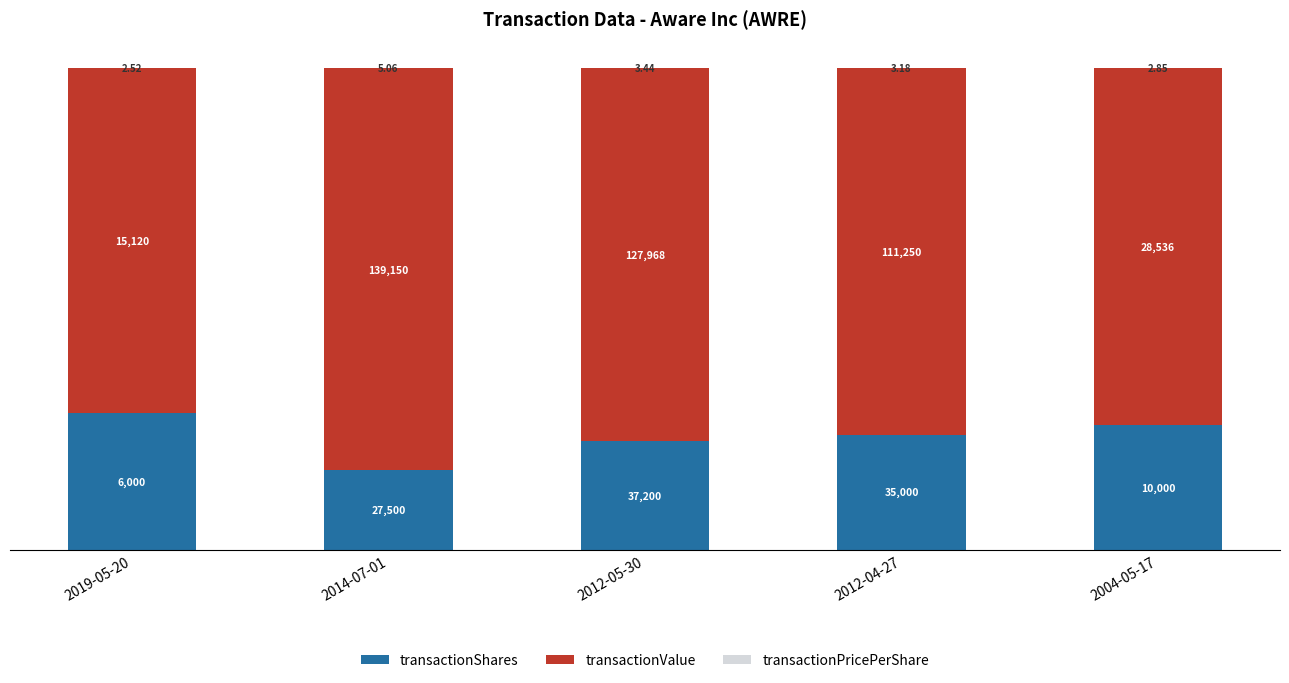

What is the sum of the transactionValue values at 2014-07-01 and 2012-04-27?

159.6